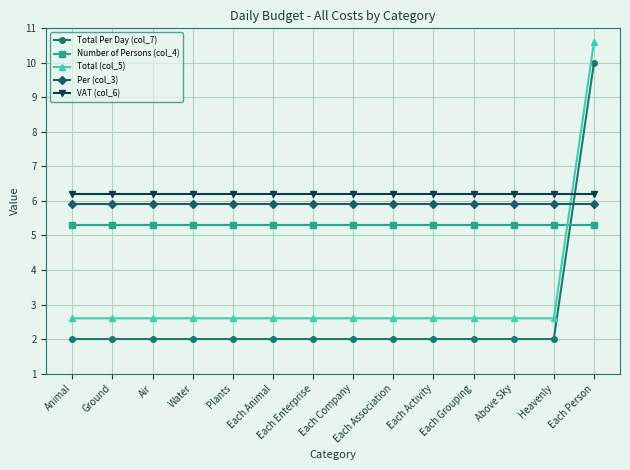

What is the value of the Per (col_3) point at the 13th from the left?

5.9